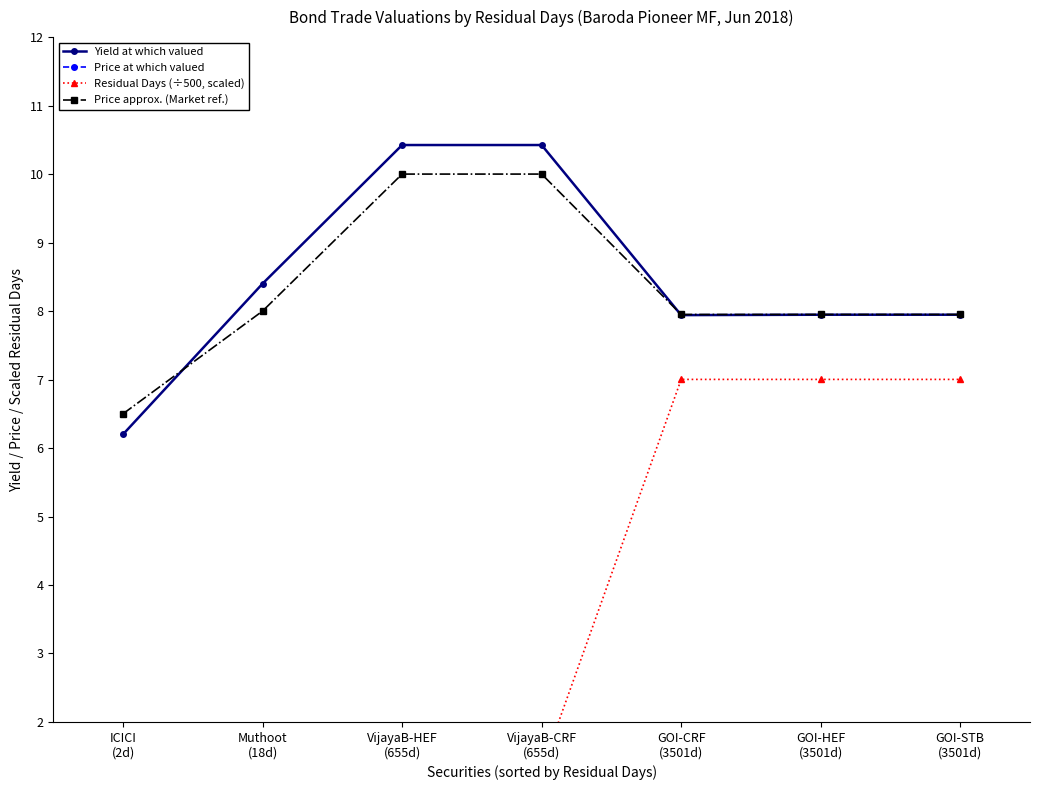

Rank the categories by Residual Days (÷500, scaled) value from highest to lowest.

GOI-CRF
(3501d), GOI-HEF
(3501d), GOI-STB
(3501d), VijayaB-HEF
(655d), VijayaB-CRF
(655d), Muthoot
(18d), ICICI
(2d)